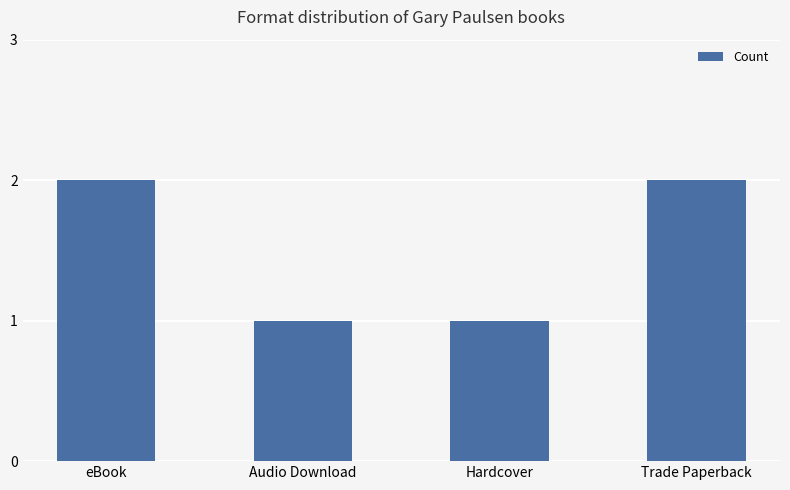

Is it true that the value at Audio Download is 1?

True